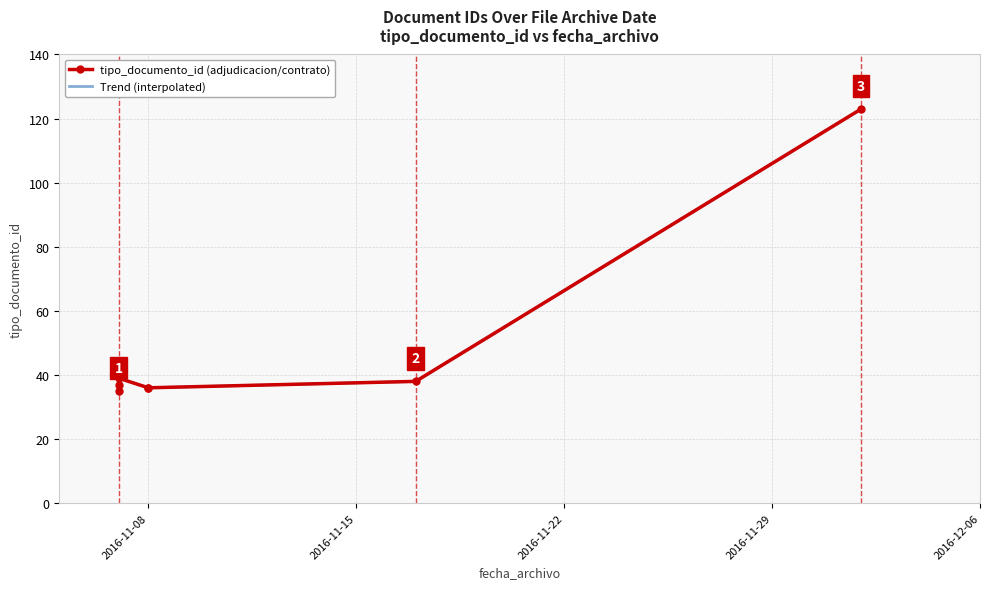

What is the maximum value for Trend (interpolated)?

123.0